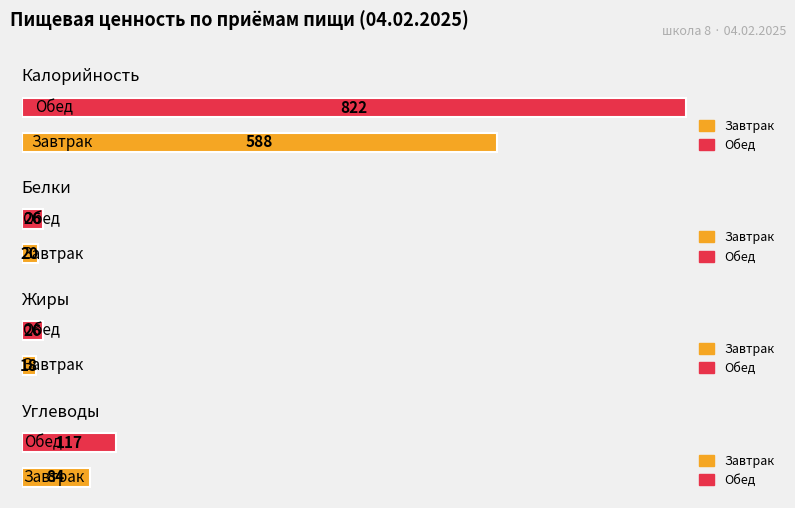

Is it true that Углеводы equals 84 at Завтрак?

True